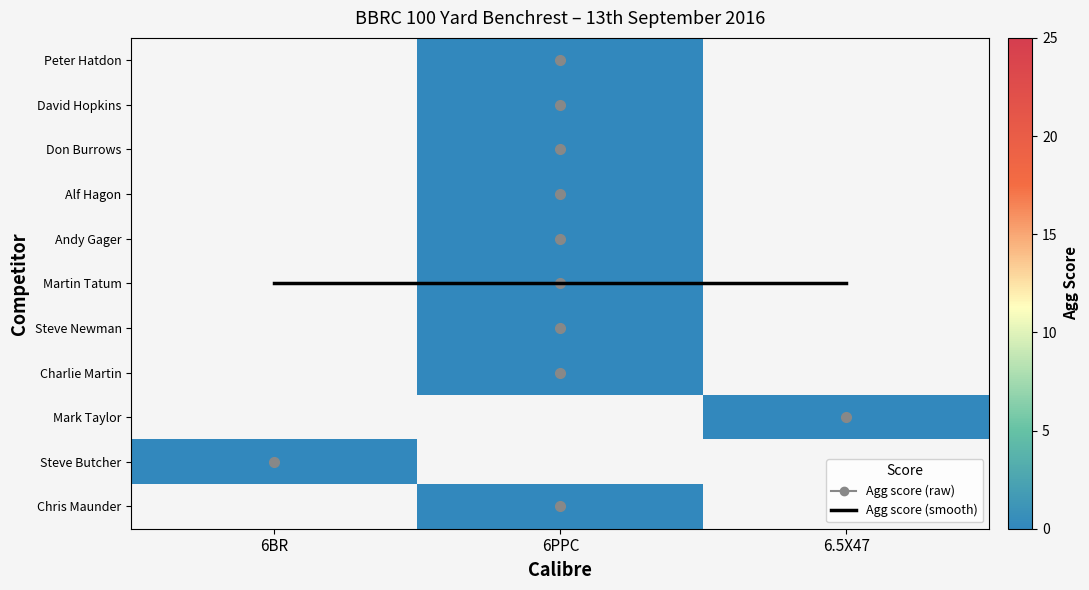

How many categories are shown in the chart?

3